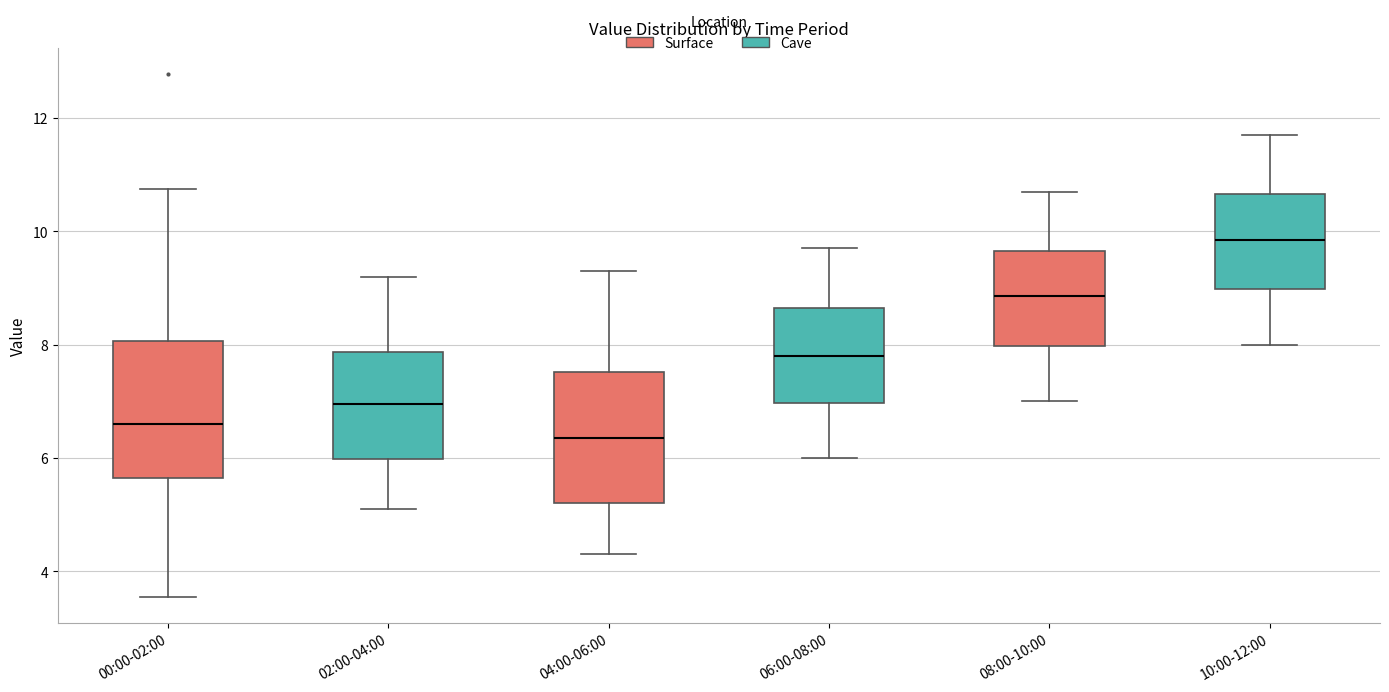

Where does the upper whisker of the box for 02:00-04:00 end on the y-axis? The values are not printed on the chart, so give them approximately, as read against the axis.

9.2